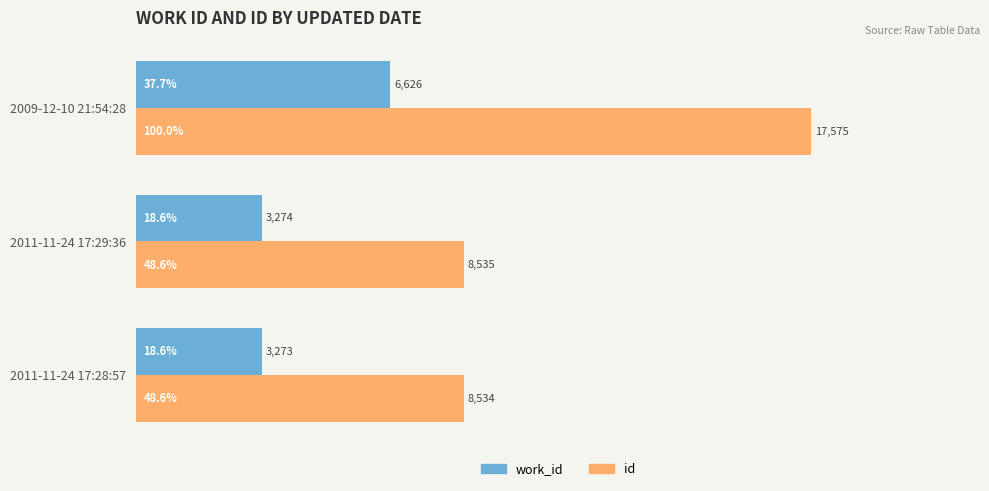

What is the highest value of the work_id series?

6626